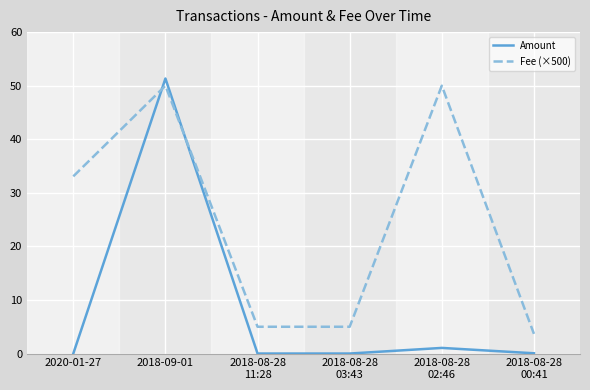

Is it true that Amount equals 18.7 at 2020-01-27?

False